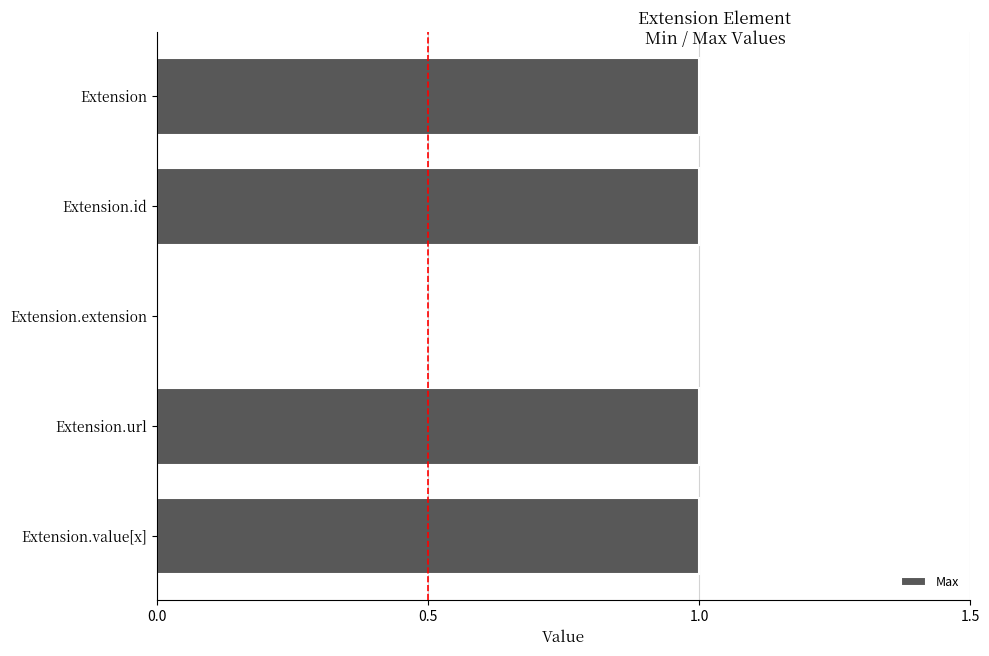

Approximately how many times larger is the value at Extension compared to Extension.value[x]?

1.0